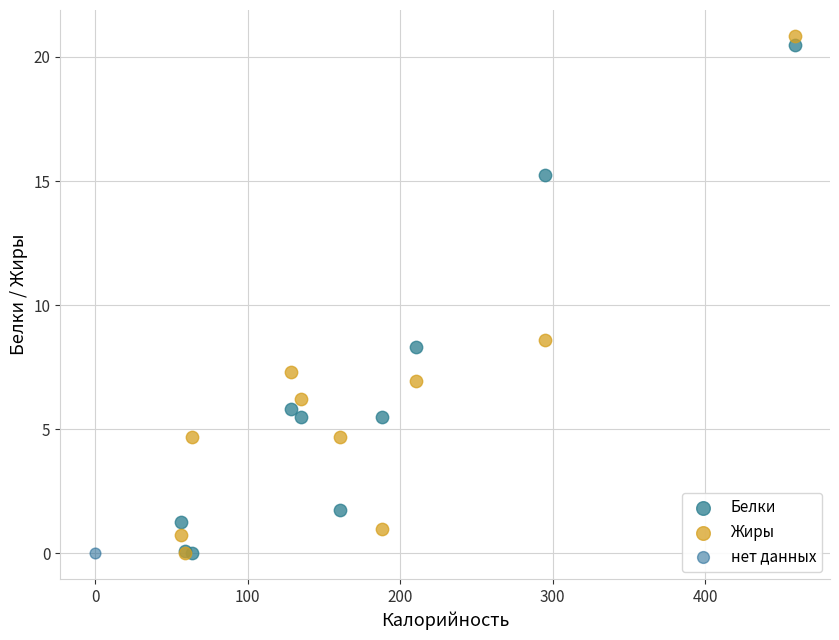

What are all the series names shown in the legend?

Белки, Жиры, нет данных